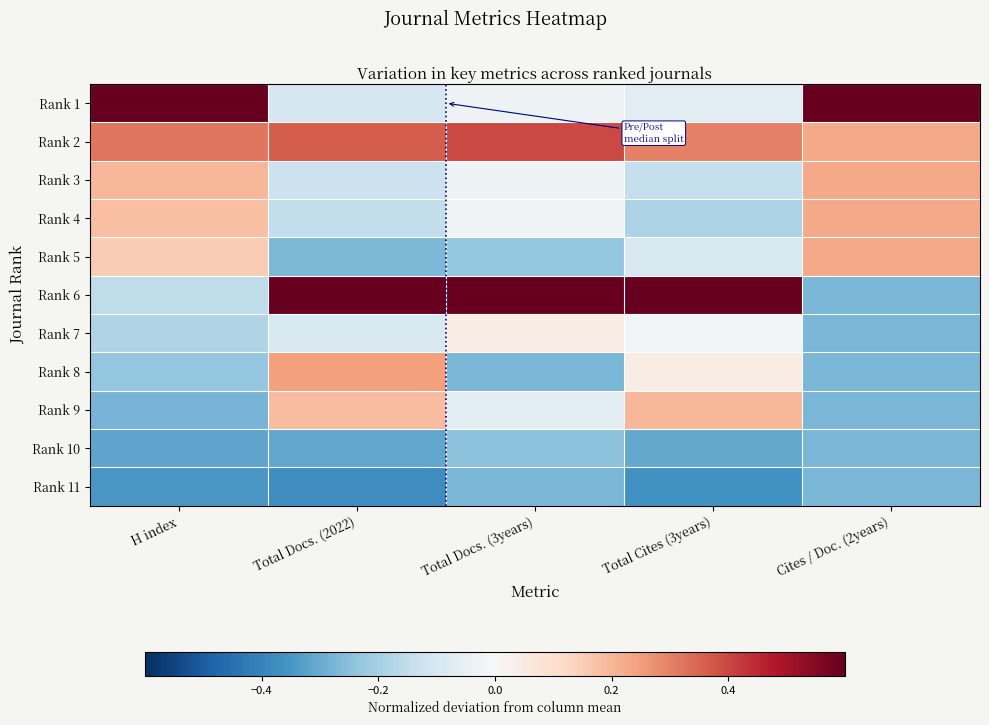

Which category has the lowest value across all series?

Total Docs. (2022)